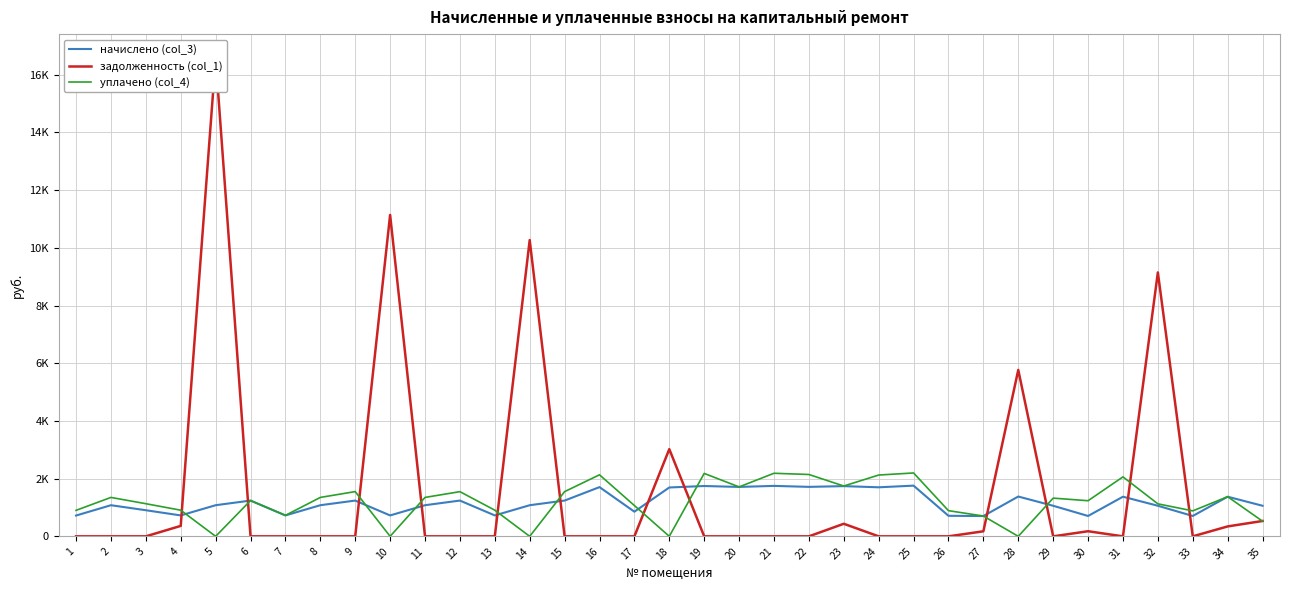

What is the sum of all уплачено (col_4) values?

42123.7